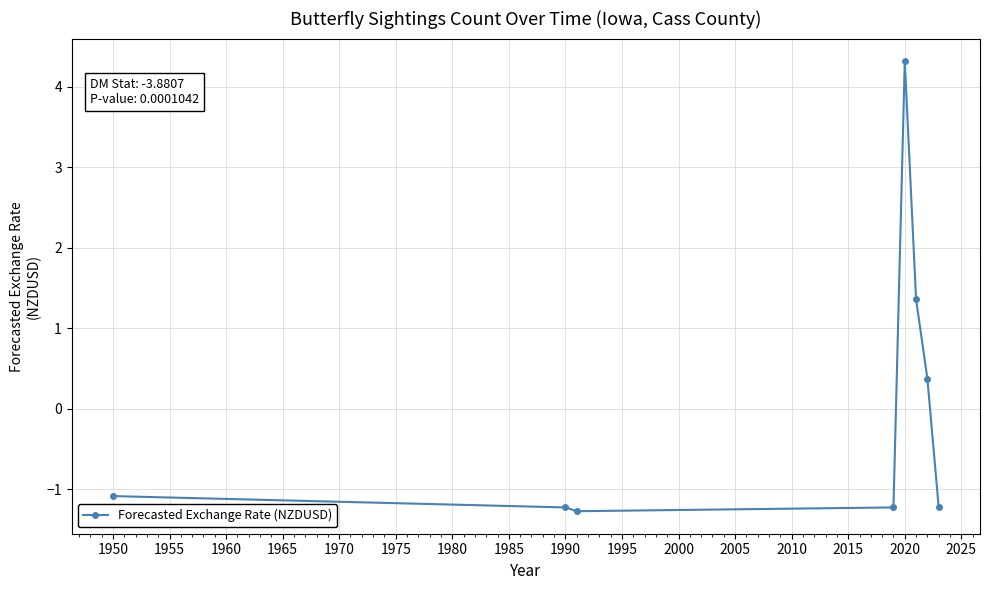

True or false: the data has more than 0 interior local peaks.

True